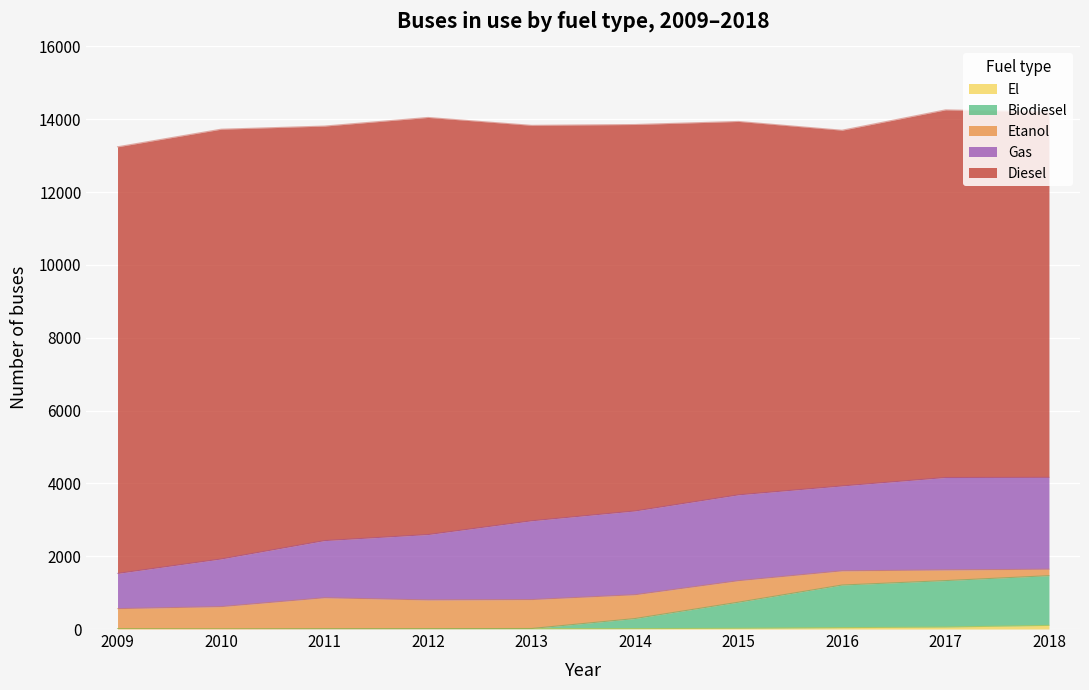

True or false: Diesel and El cross at least once.

False